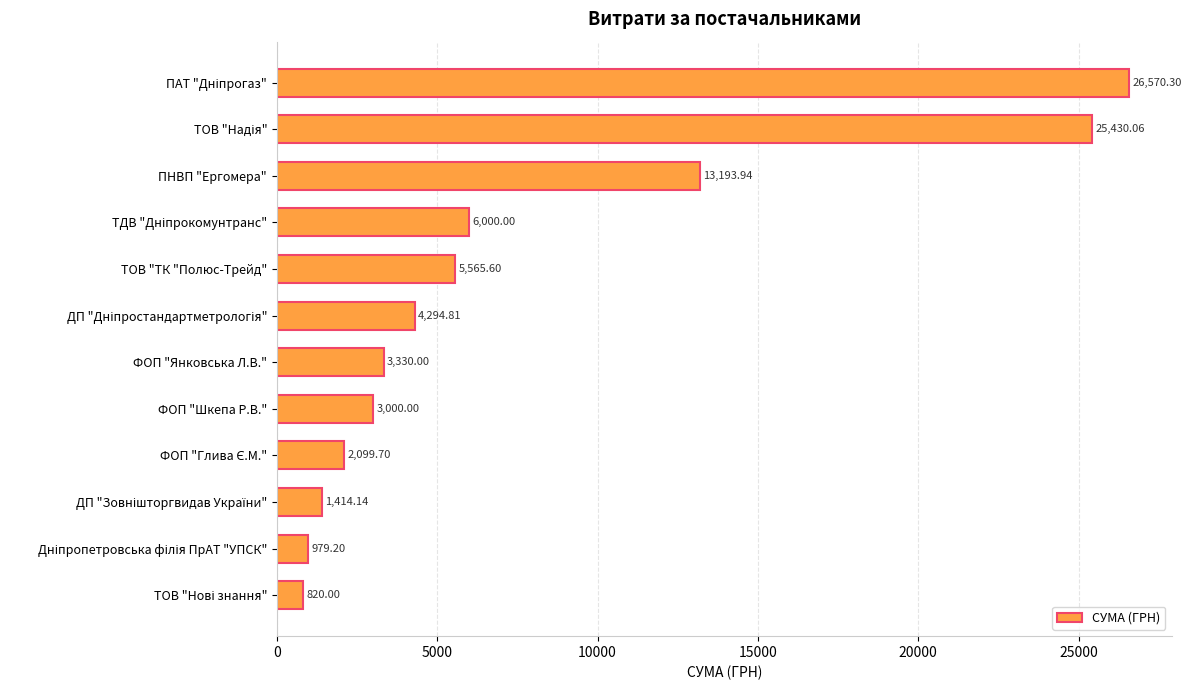

What is the average value?

7724.8